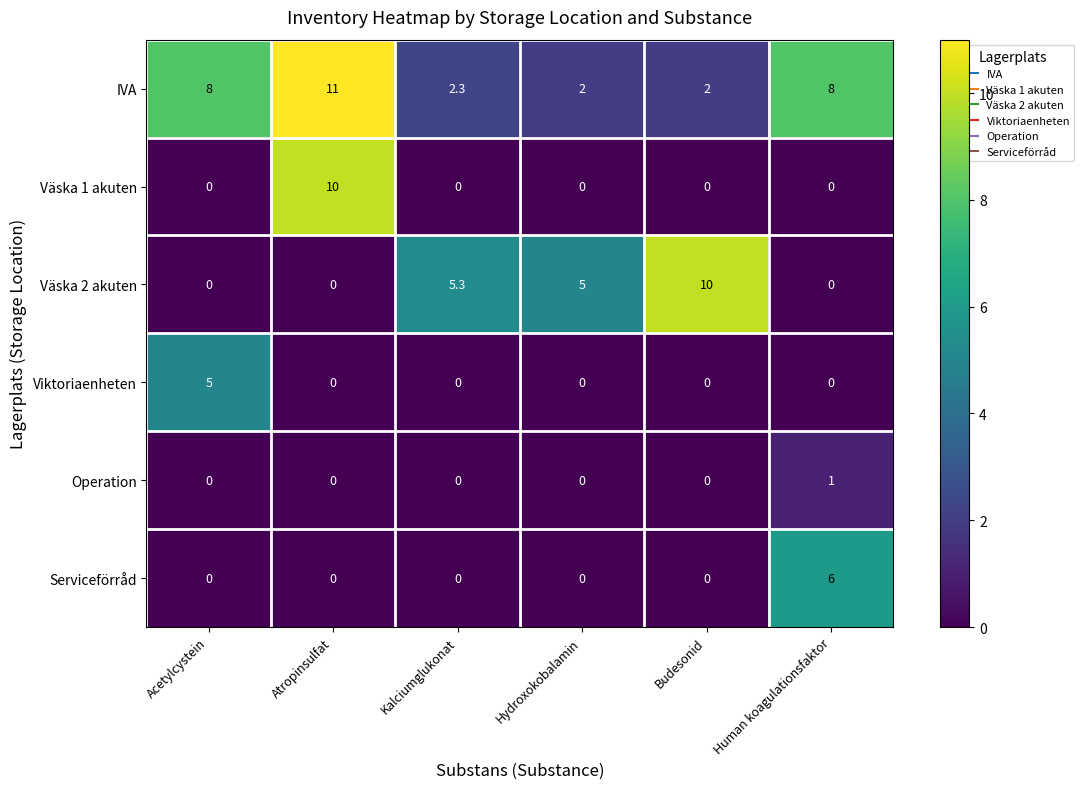

Is it true that Väska 1 akuten equals 10.0 at Atropinsulfat?

True